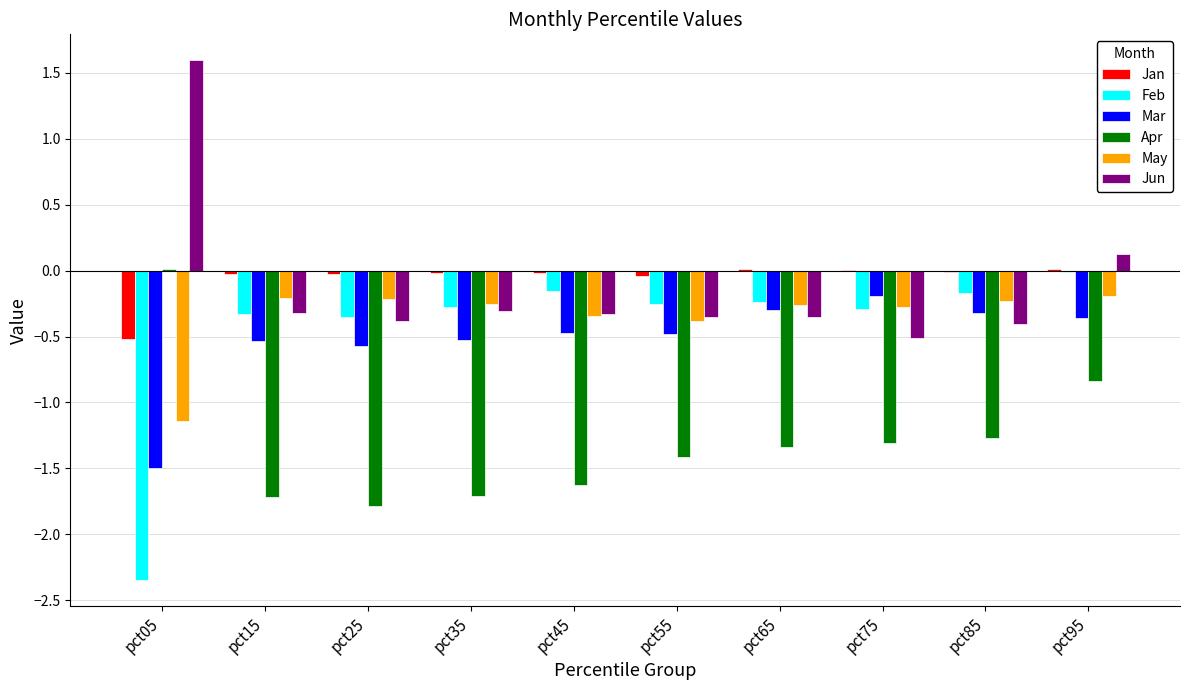

Which series has the largest range (max minus min)?

Feb